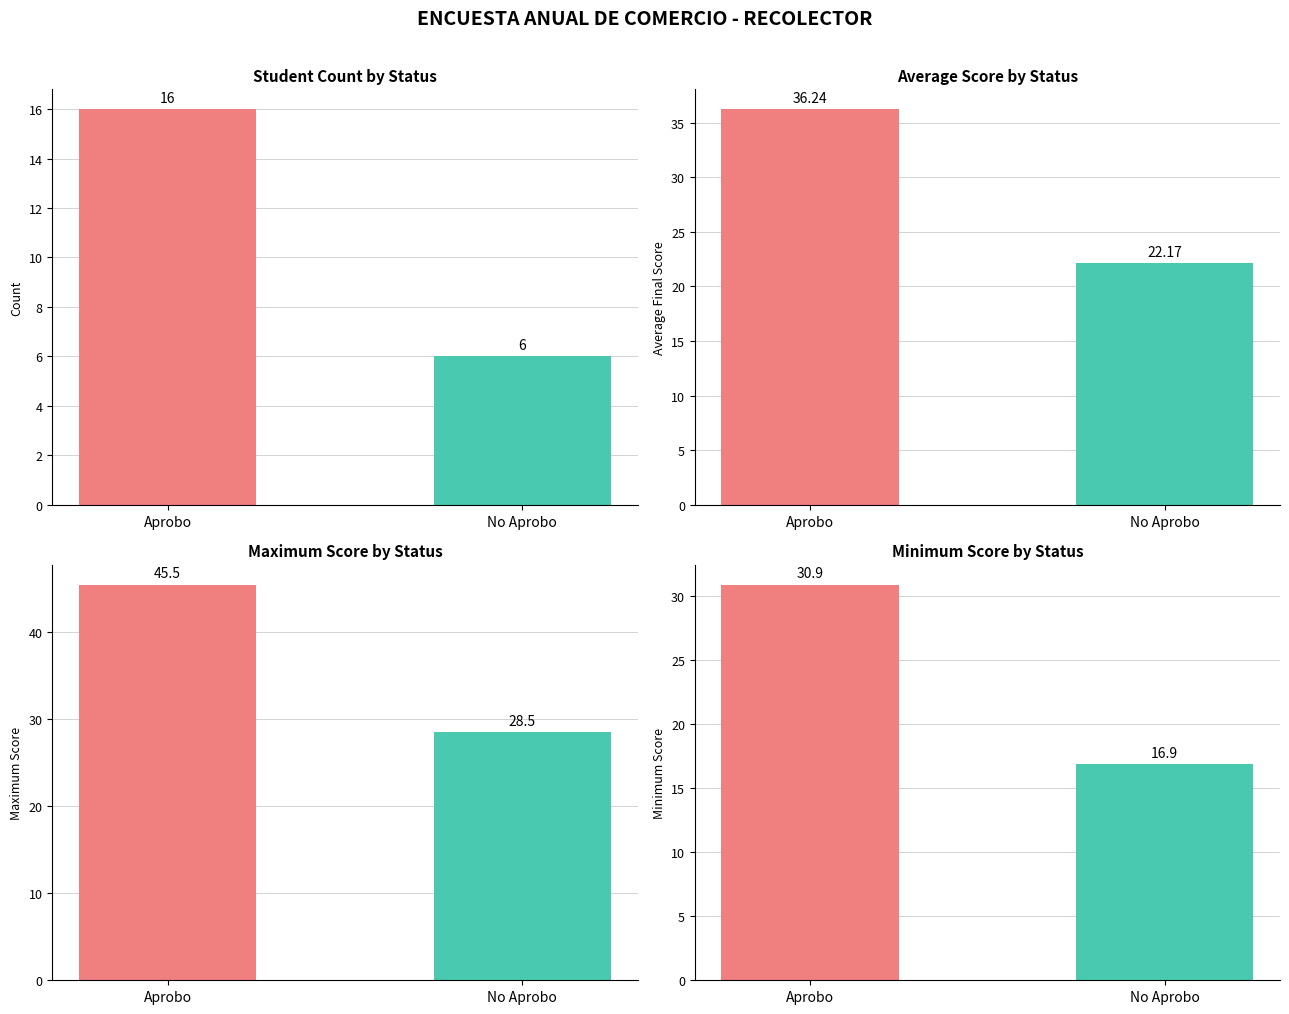

What is the average value of the Avg Score Aprobados series?

29.2